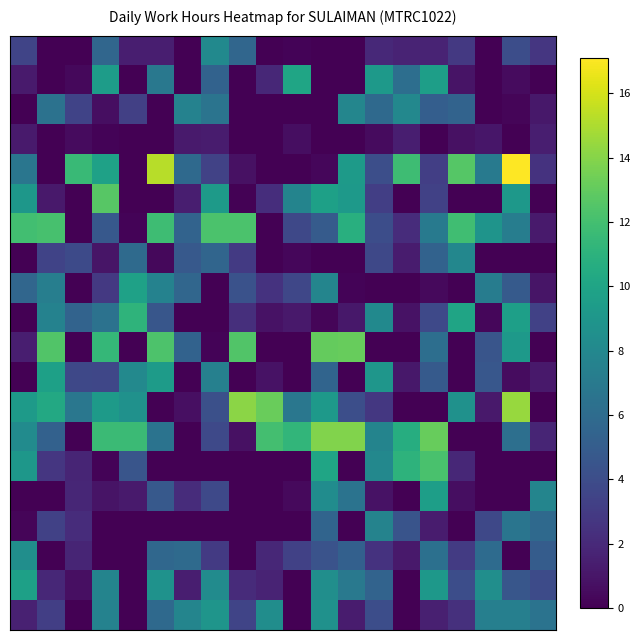

At how many categories does at least one series exceed 13?

7